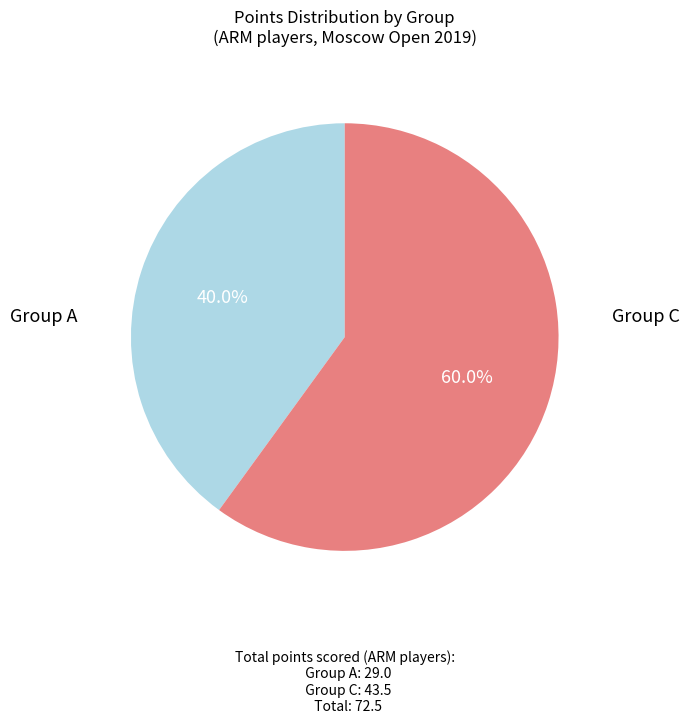

Does any single category account for the majority?

Yes